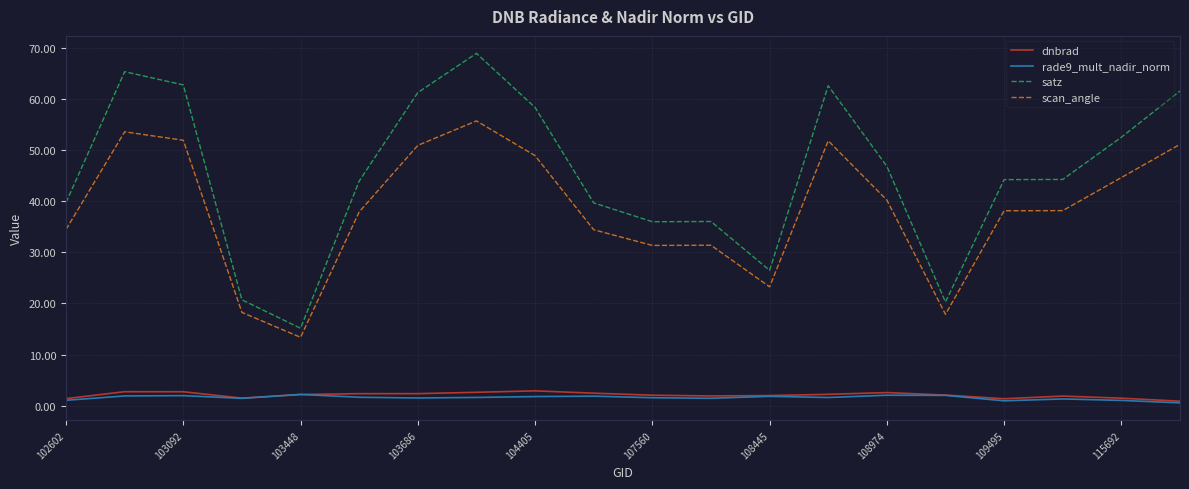

True or false: scan_angle and rade9_mult_nadir_norm intersect in this chart.

False